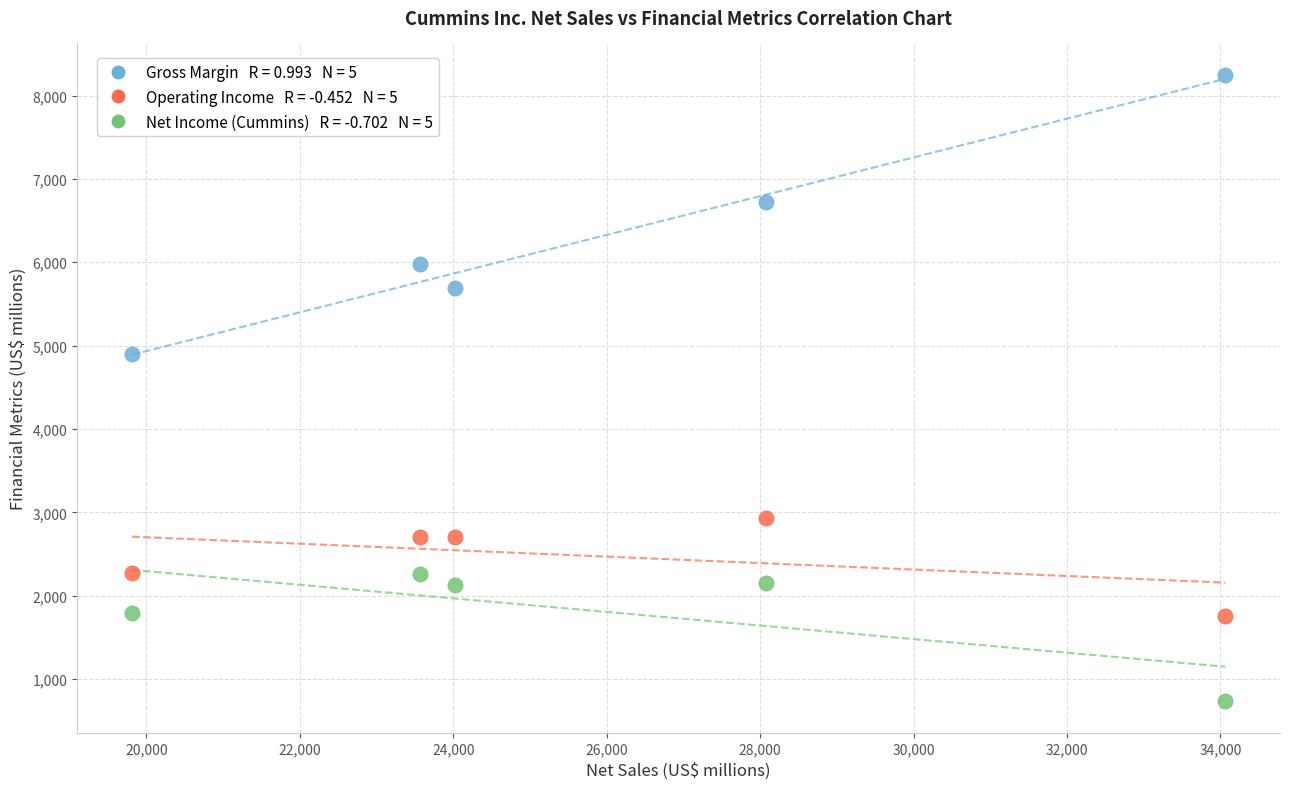

Across all data points, what is the range of Y values (max minus min)?

7514